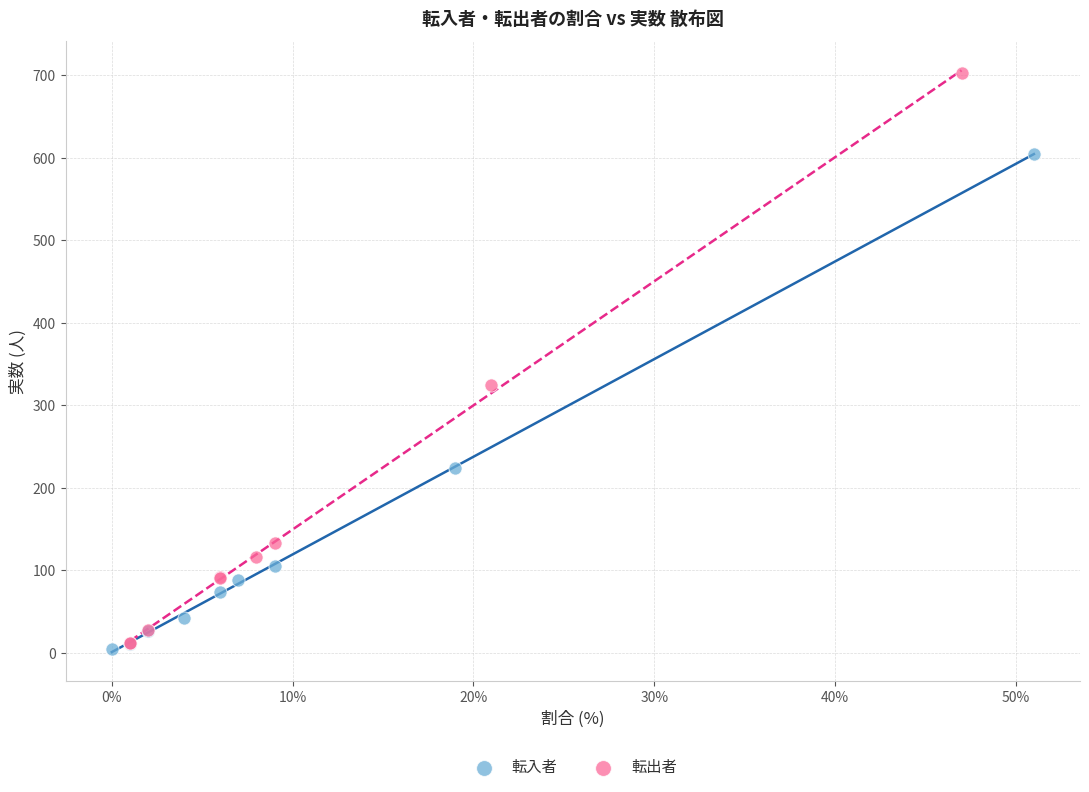

Which series has the largest Y range (max minus min)?

転出者